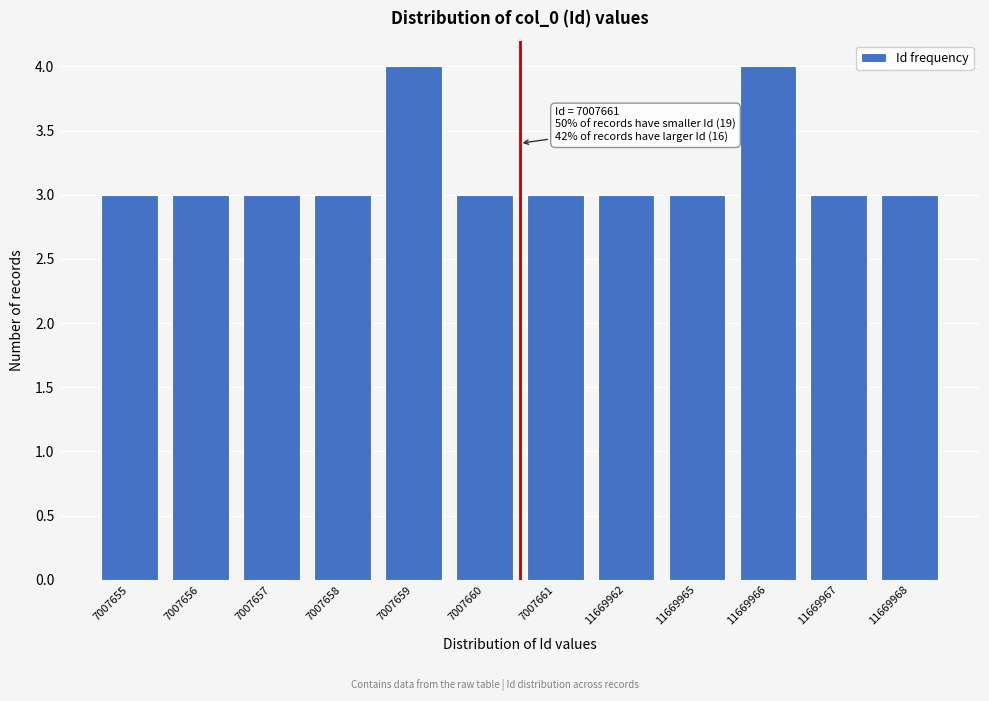

Reading left to right, list all the values displayed in this chart.

7007655=3	7007656=3	7007657=3	7007658=3	7007659=4	7007660=3	7007661=3	11669962=3	11669965=3	11669966=4	11669967=3	11669968=3